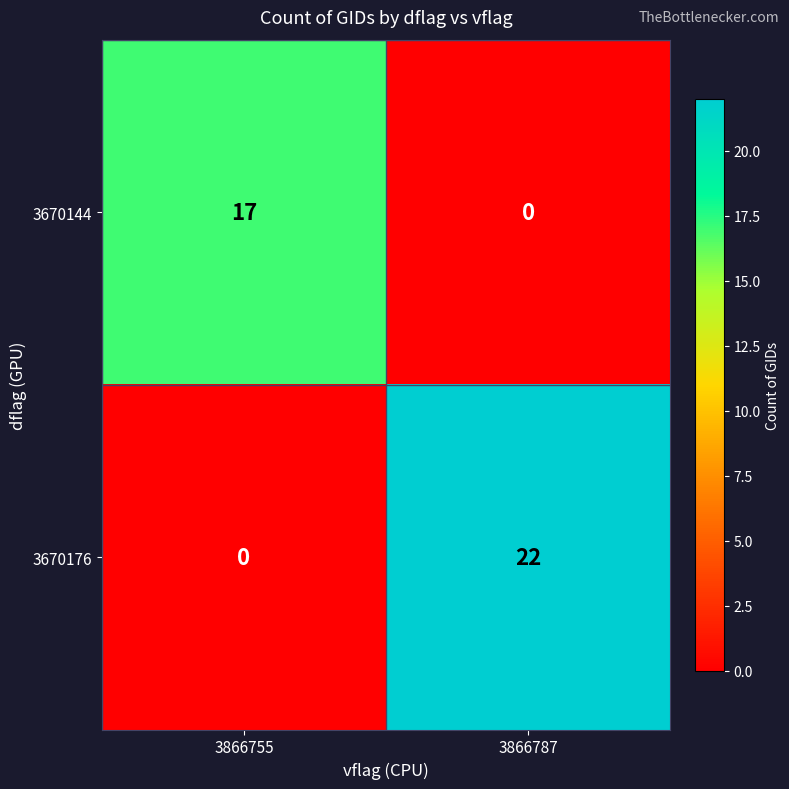

How many values in the 3670176 series are below 22?

1